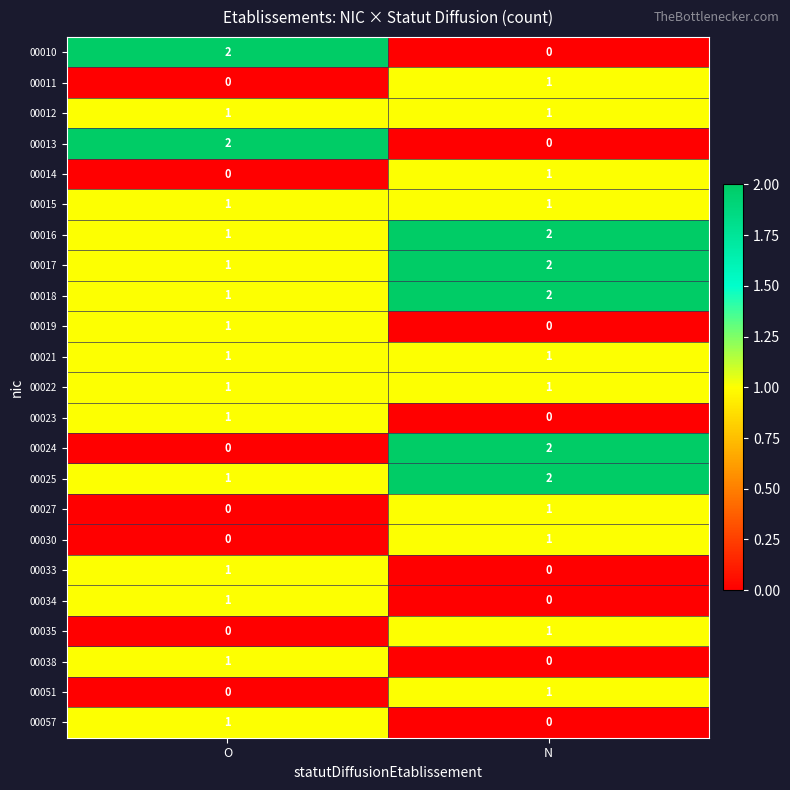

At which category is the sum across all series the highest?

N